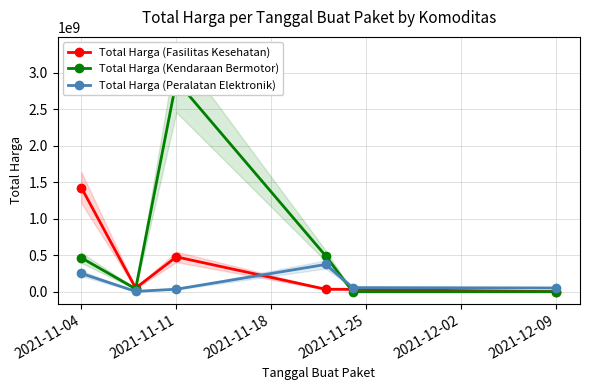

Reading left to right, list all the values displayed in this chart.

Total Harga (Fasilitas Kesehatan): 1425867900	49730040	477600000	34000000	32441200	577875
Total Harga (Kendaraan Bermotor): 464002100	39440000	2892122000	493000000	0	0
Total Harga (Peralatan Elektronik): 250350000	4350000	34292000	373404000	56152800	51601000